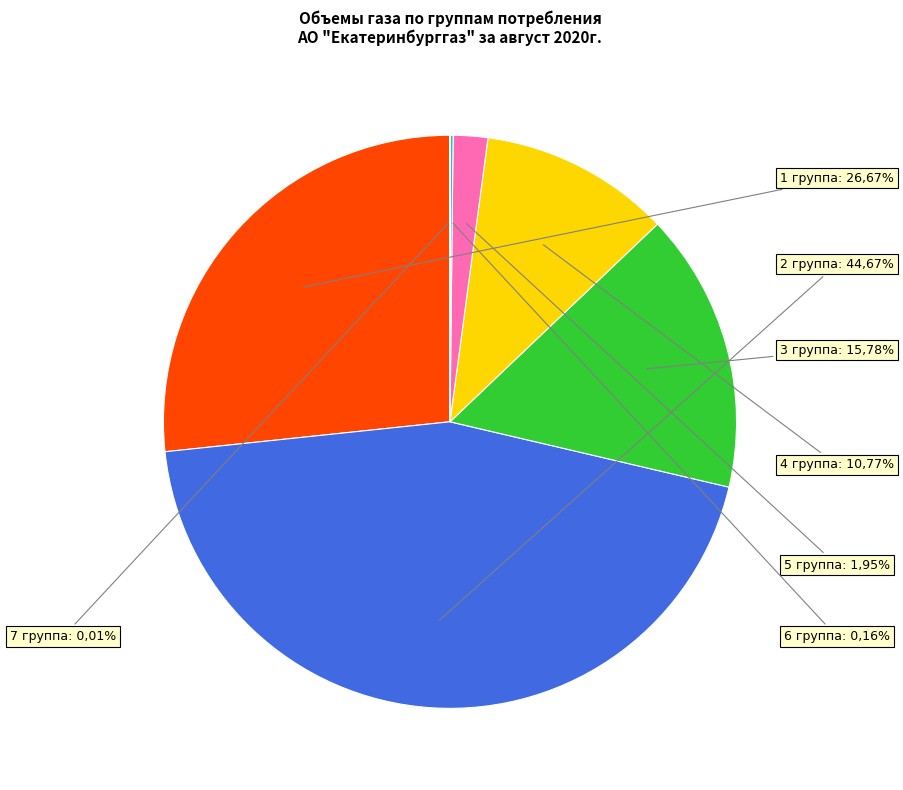

Does 3 группа account for over 50% of the chart?

No